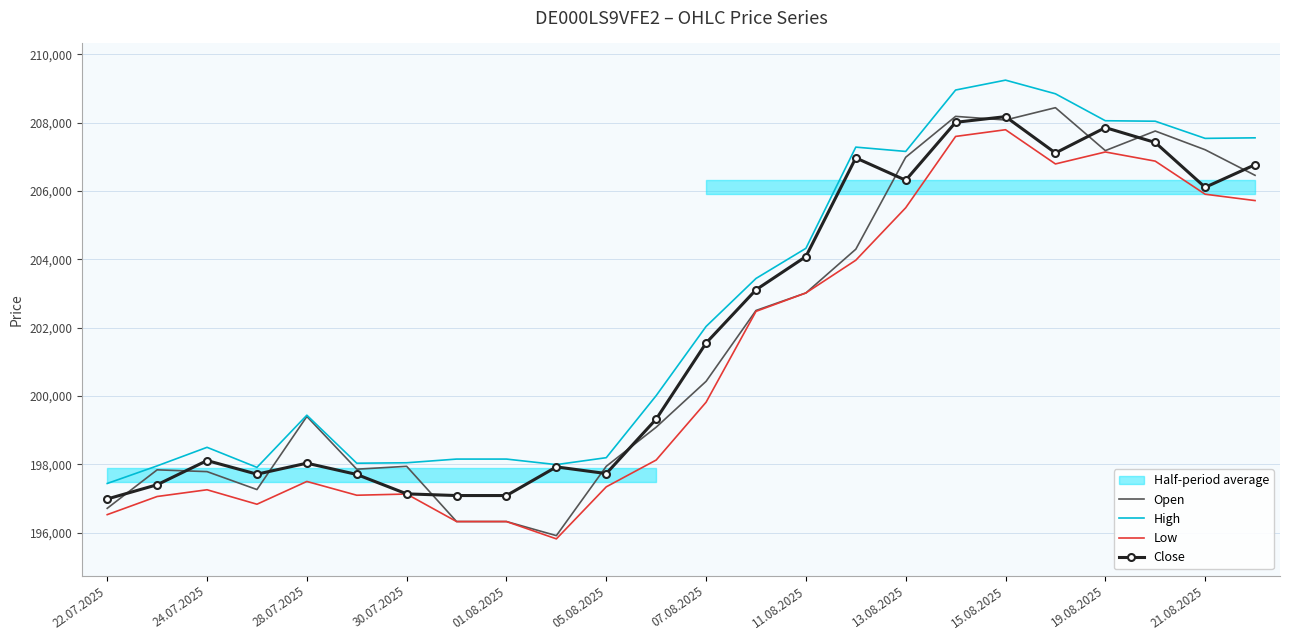

Is this an area chart (filled region under the line)?

No